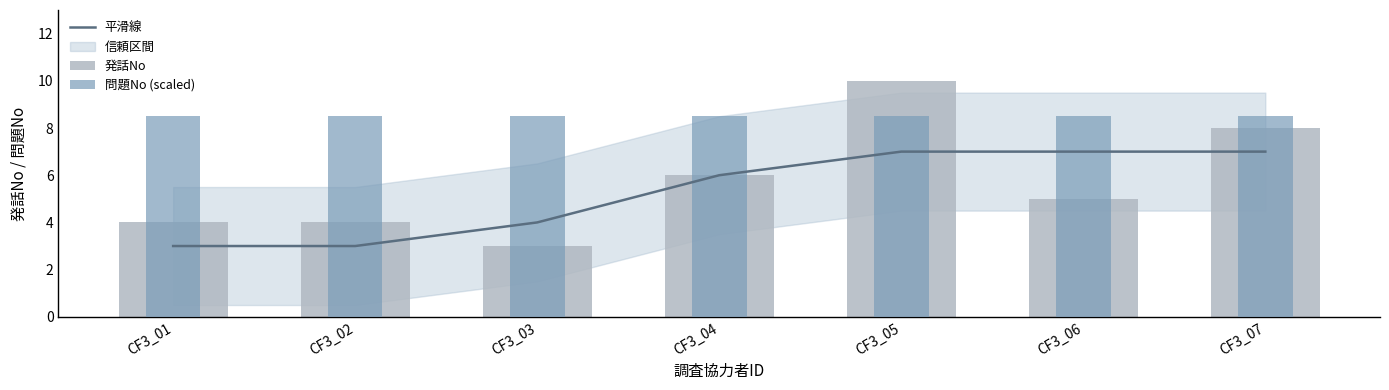

Are the bars horizontal?

No